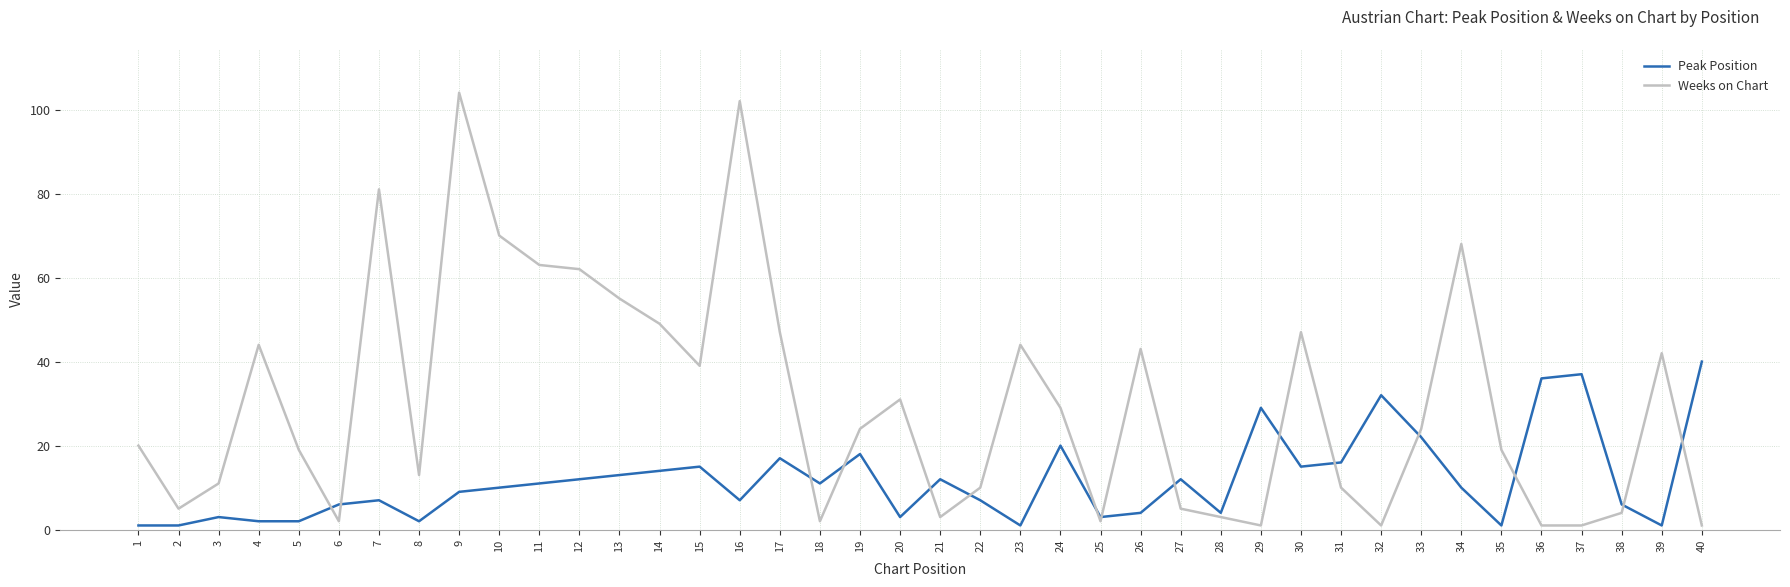

Reading left to right, list all the values displayed in this chart.

Peak Position: 1=1	2=1	3=3	4=2	5=2	6=6	7=7	8=2	9=9	10=10	11=11	12=12	13=13	14=14	15=15	16=7	17=17	18=11	19=18	20=3	21=12	22=7	23=1	24=20	25=3	26=4	27=12	28=4	29=29	30=15	31=16	32=32	33=22	34=10	35=1	36=36	37=37	38=6	39=1	40=40
Weeks on Chart: 1=20	2=5	3=11	4=44	5=19	6=2	7=81	8=13	9=104	10=70	11=63	12=62	13=55	14=49	15=39	16=102	17=47	18=2	19=24	20=31	21=3	22=10	23=44	24=29	25=2	26=43	27=5	28=3	29=1	30=47	31=10	32=1	33=24	34=68	35=19	36=1	37=1	38=4	39=42	40=1